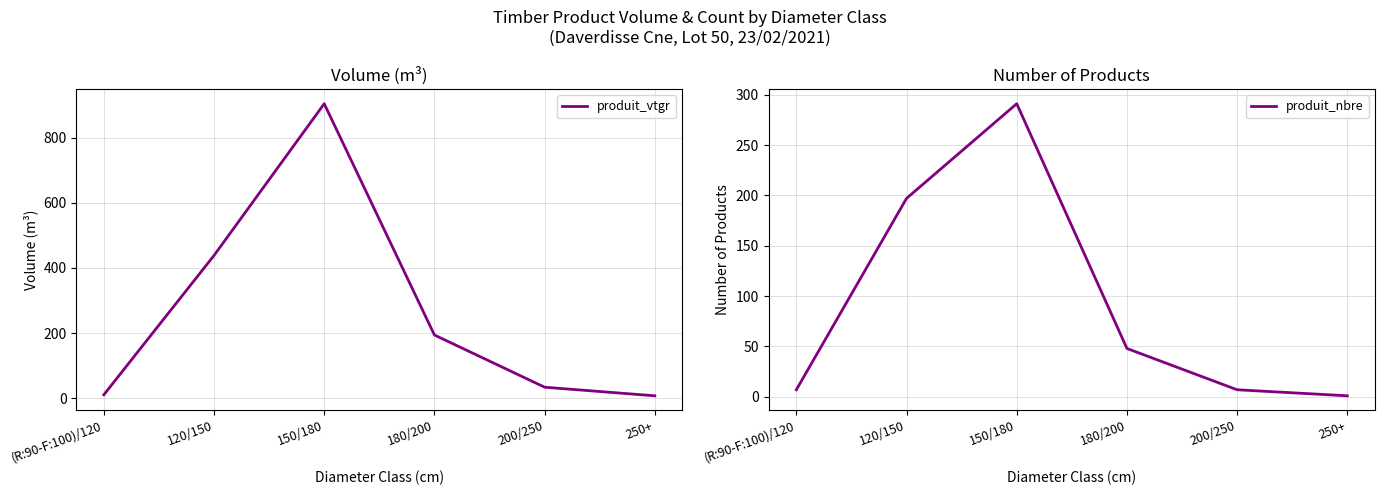

Which category has the highest value across all series?

150/180